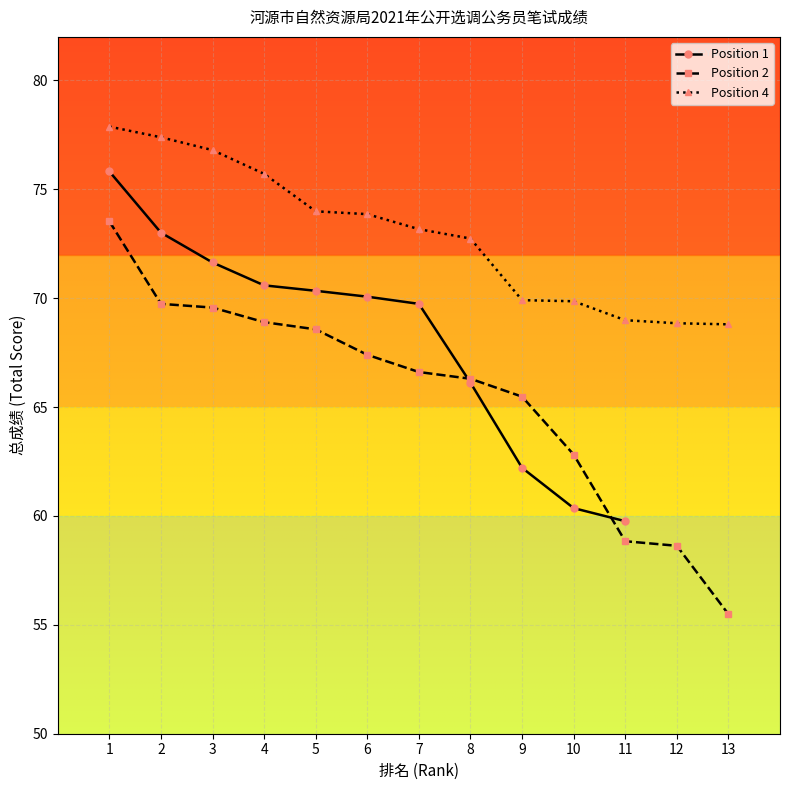

What is the value of the Position 4 point at the 11th from the left?

69.0